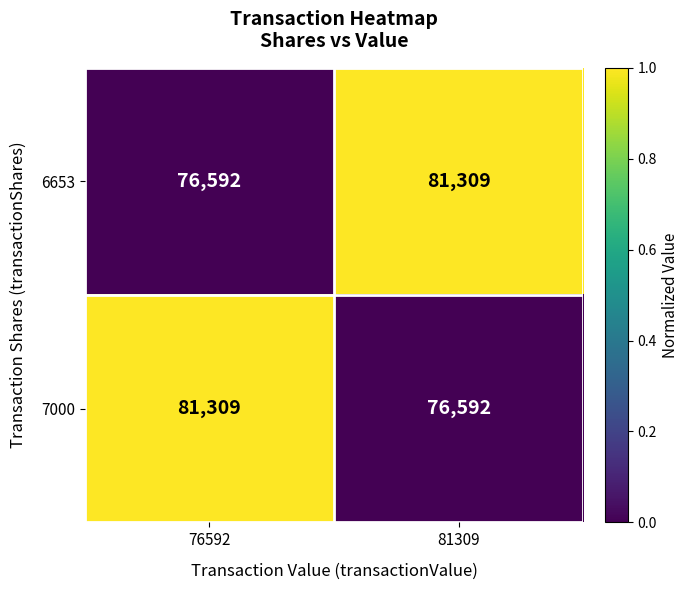

What is the spread (max minus min) of values at 81309?

4717